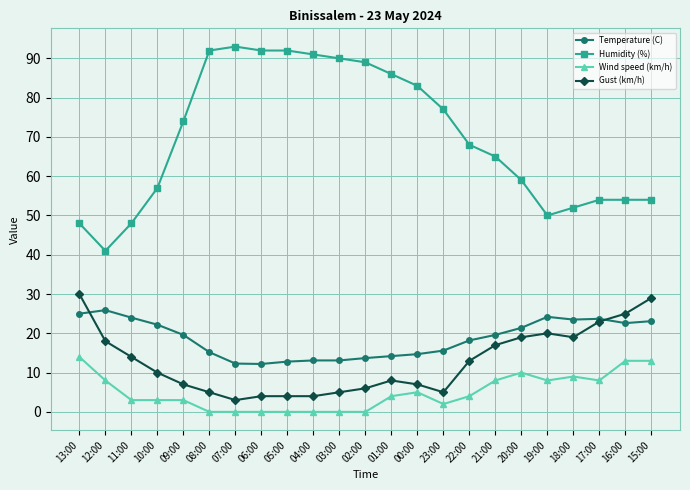

True or false: Temperature (C) has more than 0 points higher than both neighbors.

True